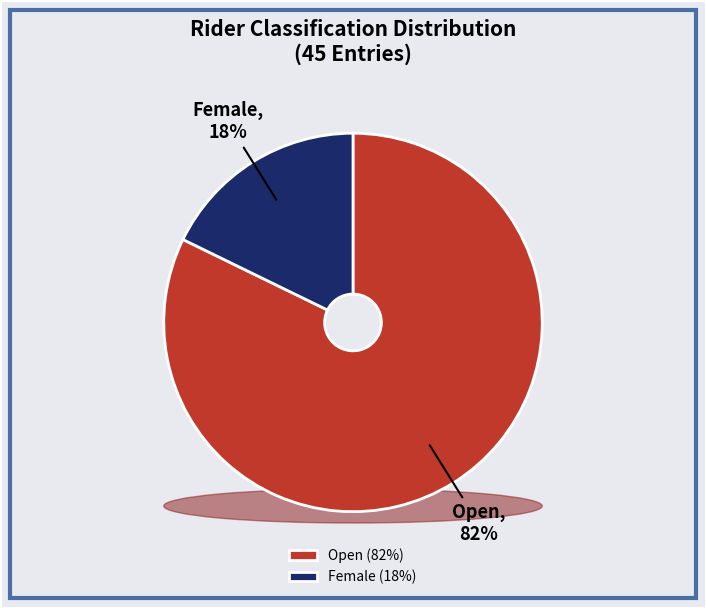

How many segments does this pie chart have?

2